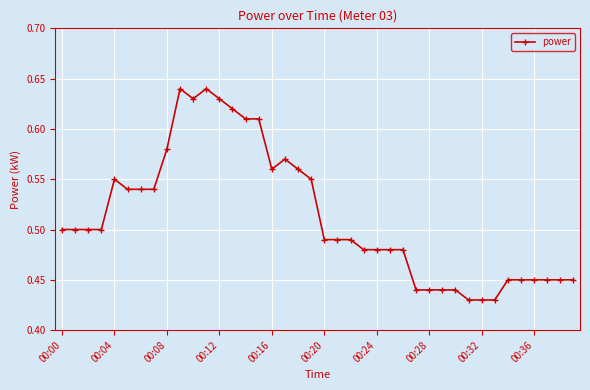

True or false: the data has more than 0 interior local peaks.

True